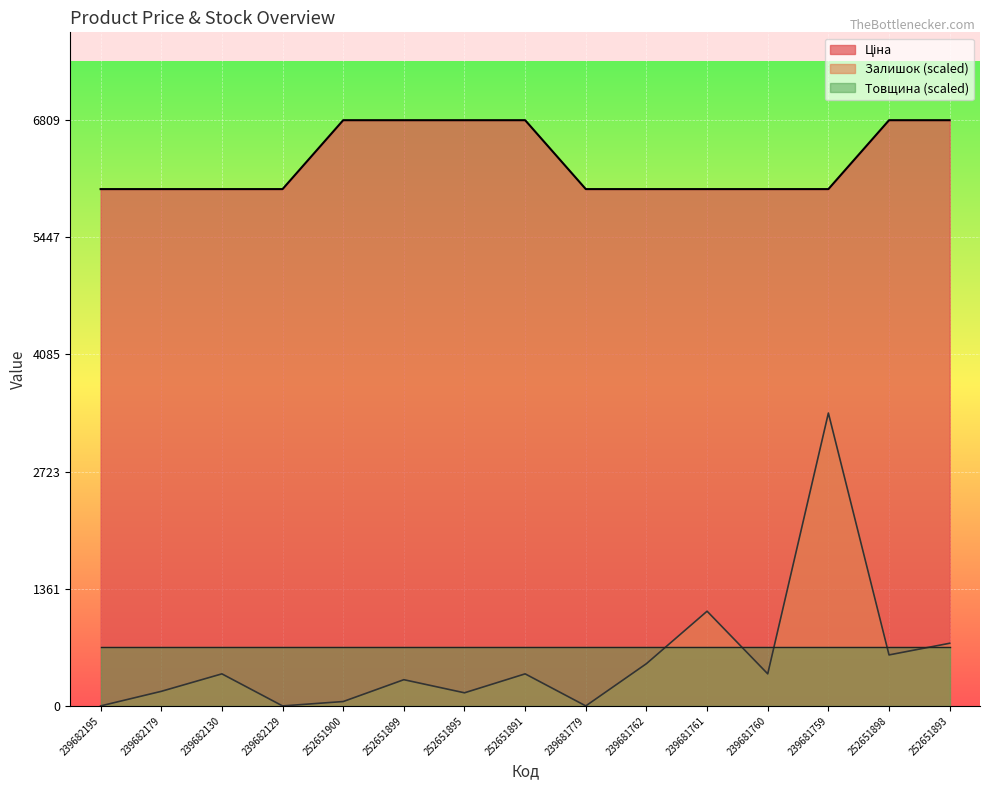

How many interior local valleys does the Залишок series have?

5